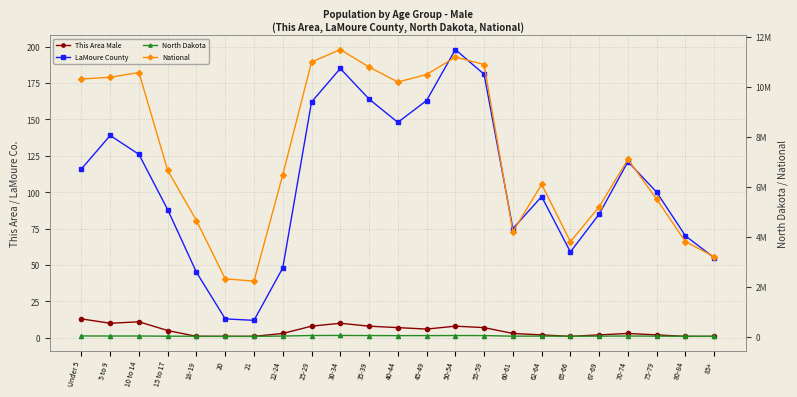

What is the difference between the National values at 40-44 and 15 to 17?

3543791